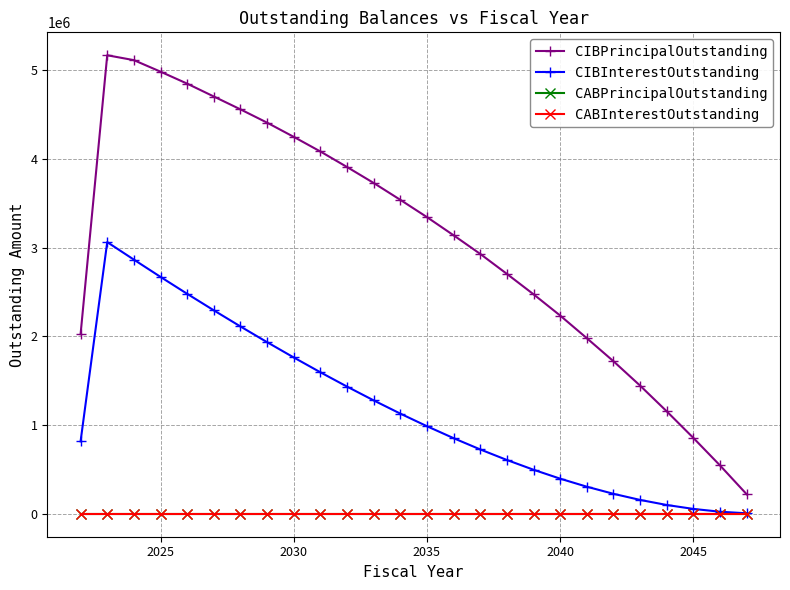

True or false: CABPrincipalOutstanding and CABInterestOutstanding intersect in this chart.

False